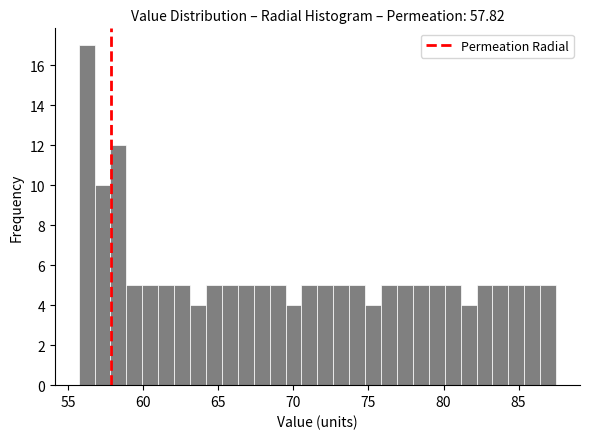

Read against the x-axis, roughly where is the centre of the tallest bar?

56.0